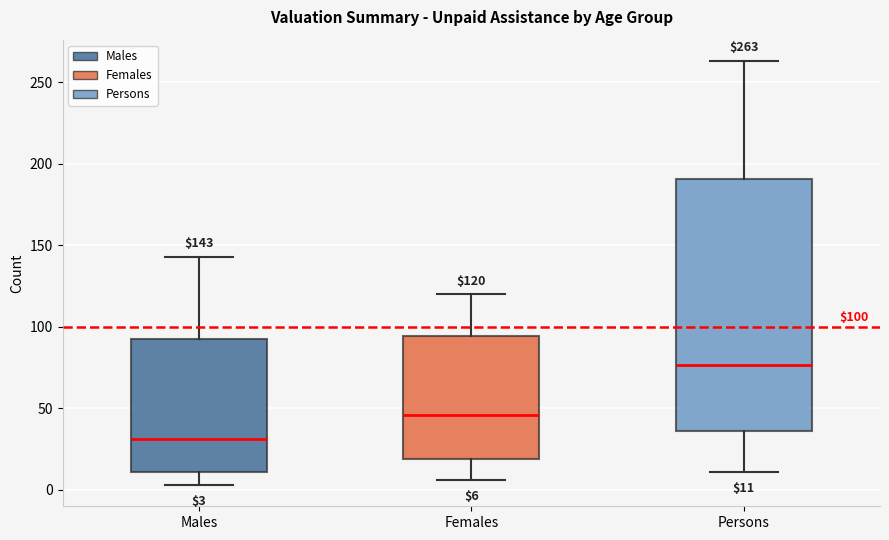

Which box's median line is the highest?

Persons